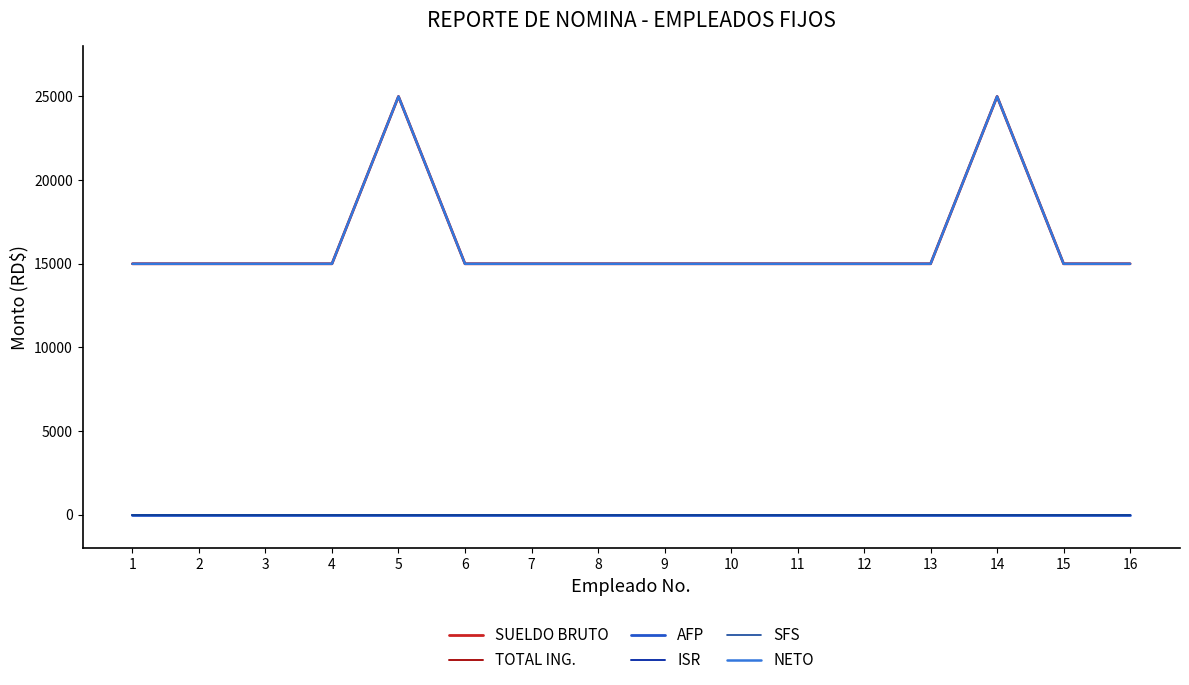

What is the difference between the second highest and minimum values in the SUELDO BRUTO series?

10000